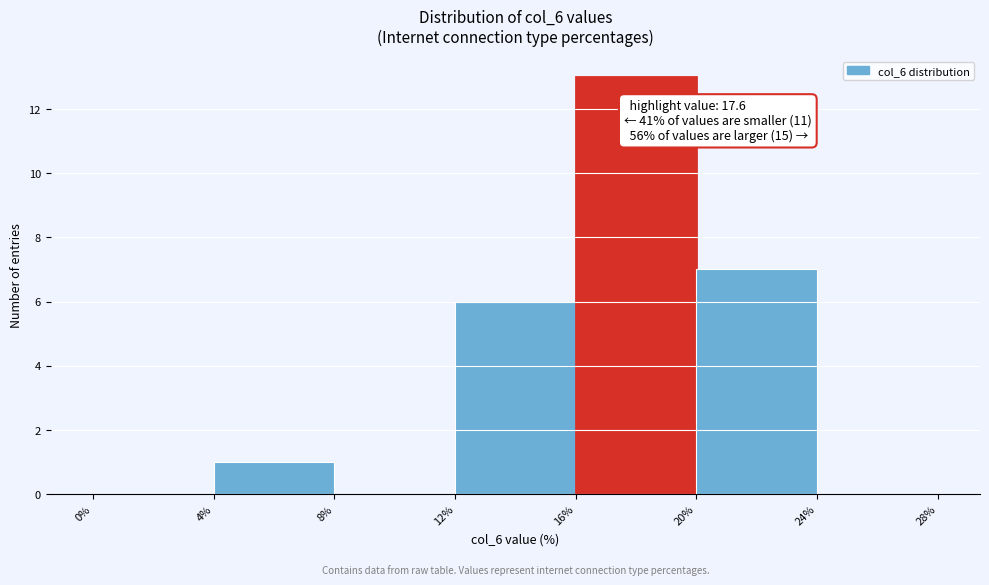

Over which range of the x-axis is the bar tallest?

16% to 20%